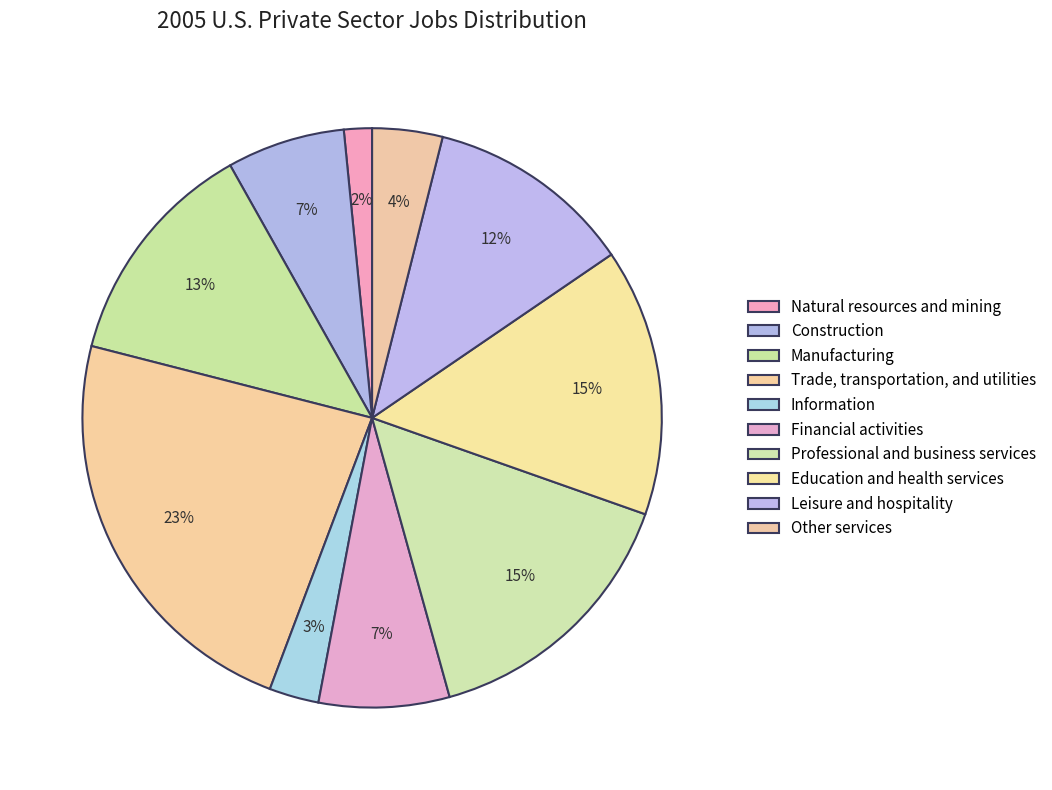

Does Trade, transportation, and utilities represent more than half of the total?

No